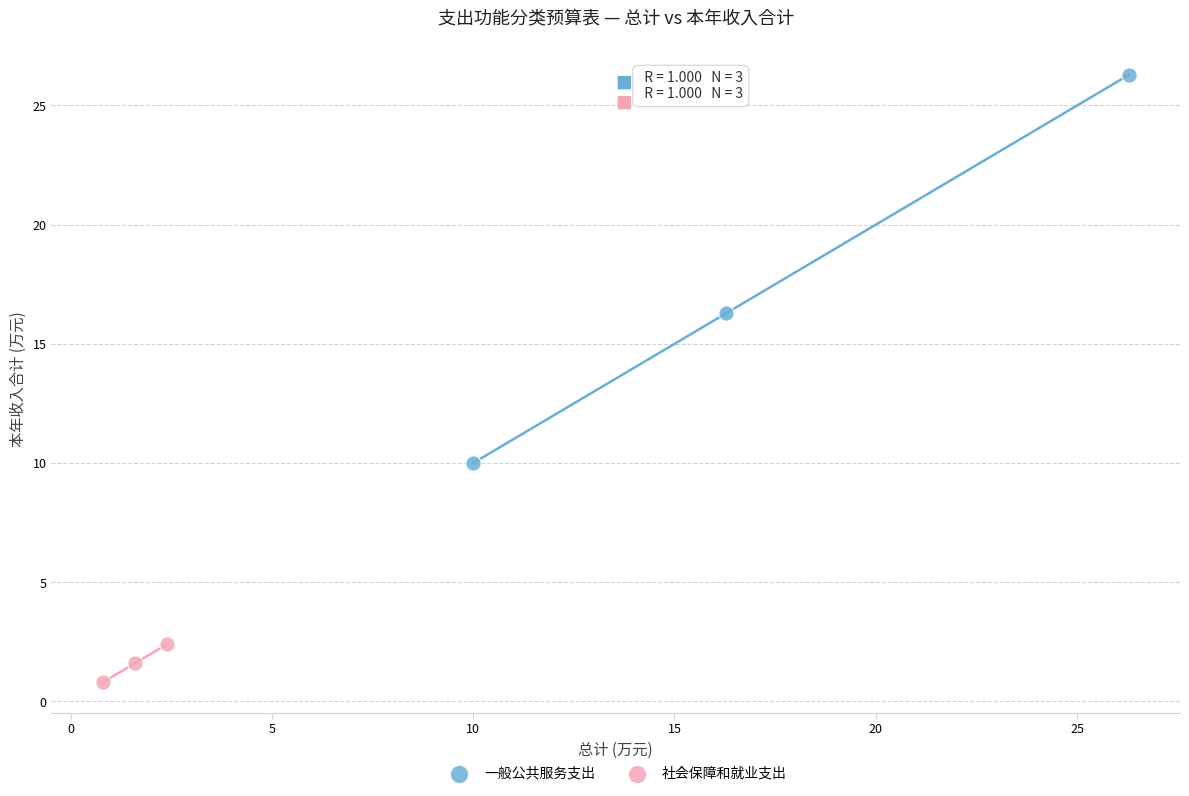

Which series contains the highest Y value?

一般公共服务支出